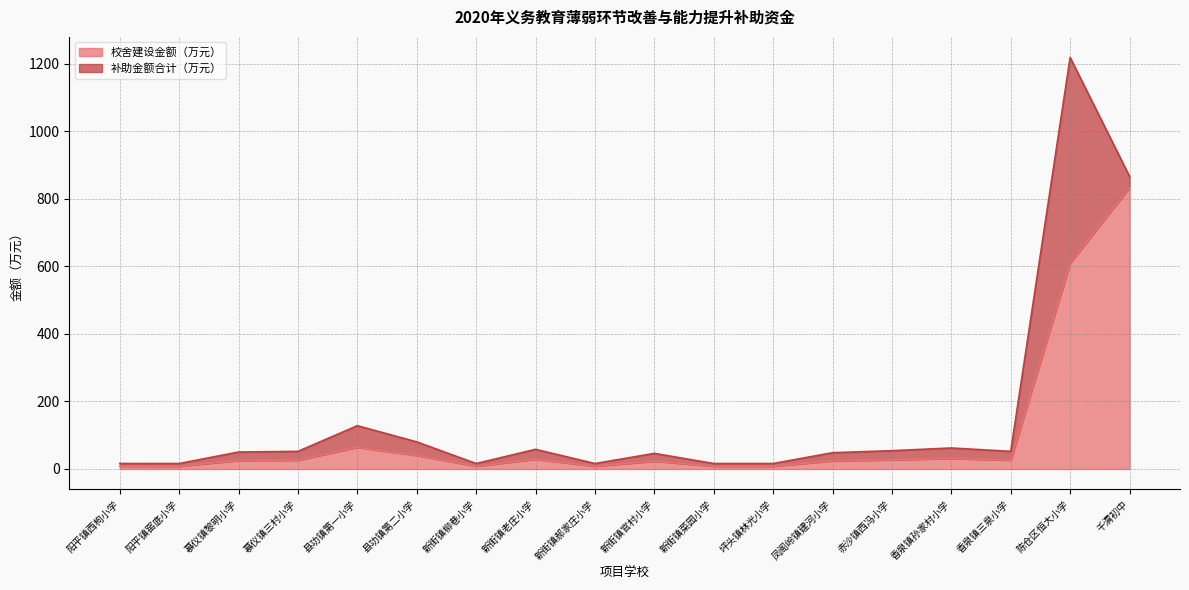

The chart shows a value of 10 at 阳平镇窑底小学. True or false?

False